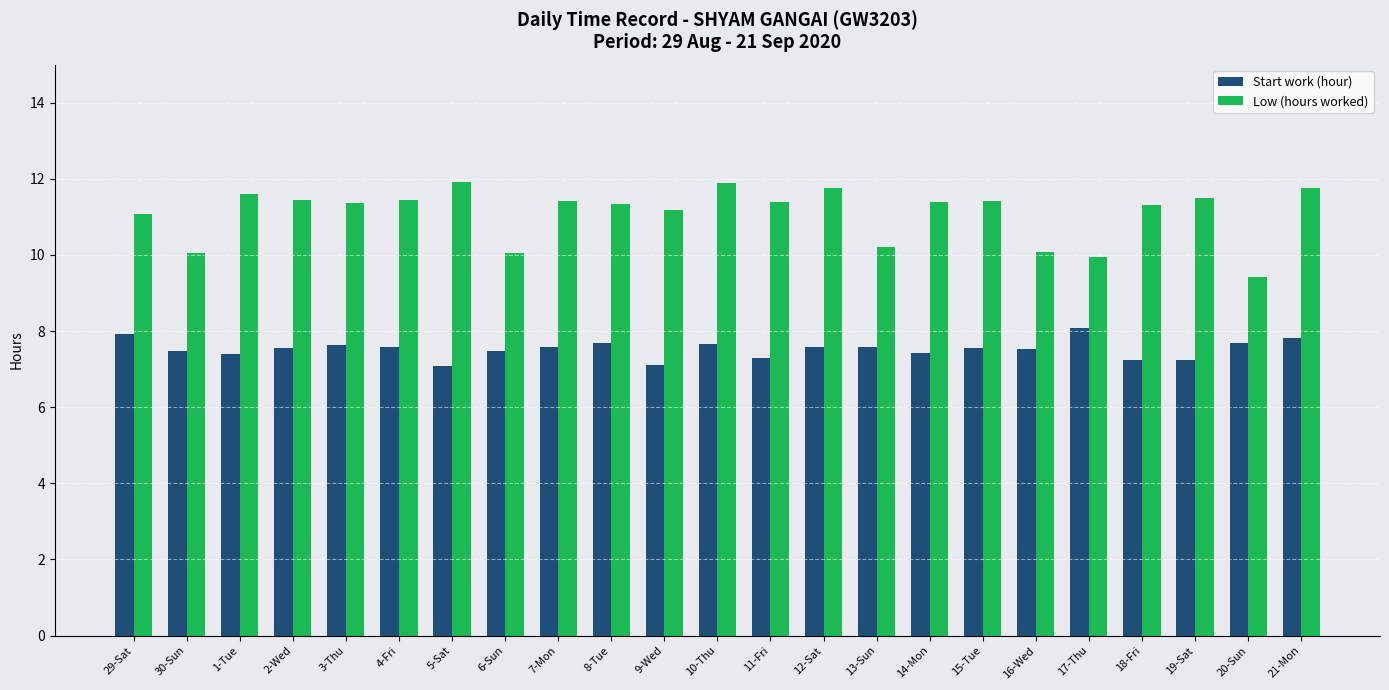

What is the average value of the Start work (hour) series?

7.5